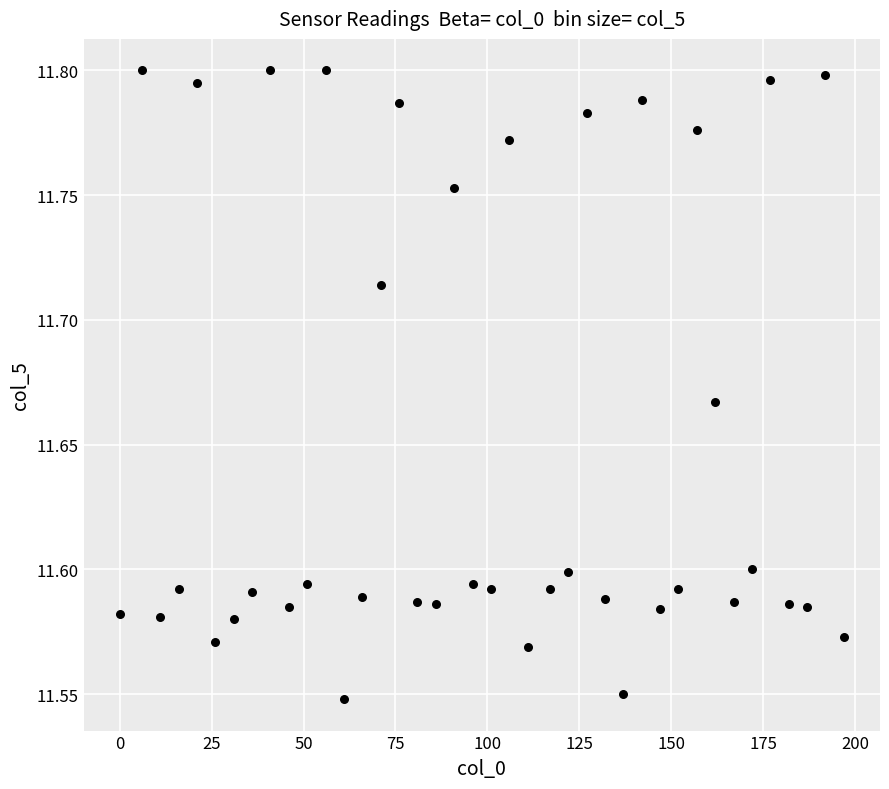

What is the range of Y values (max minus min)?

0.3